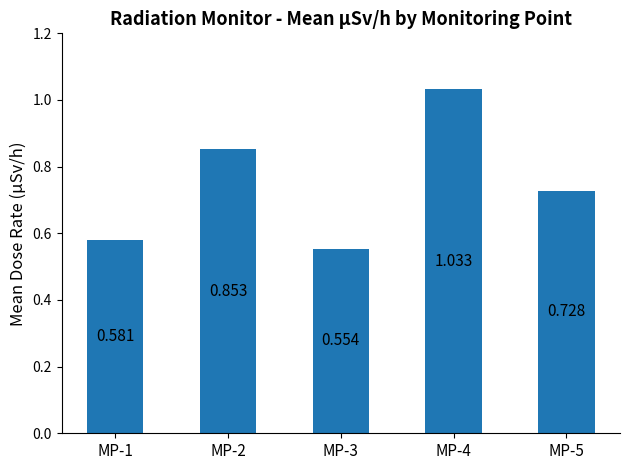

What is the average value?

0.7